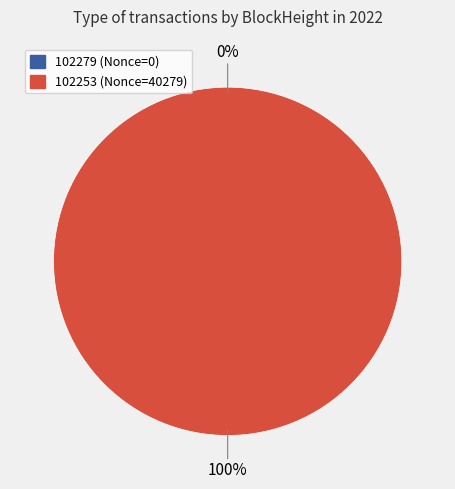

What is the smallest slice in the pie chart?

102279